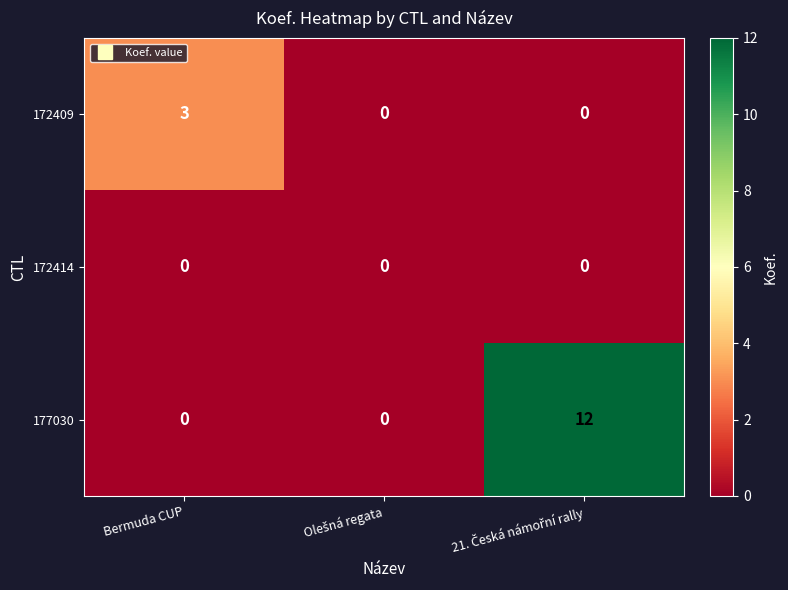

At how many categories does at least one series exceed 8?

1